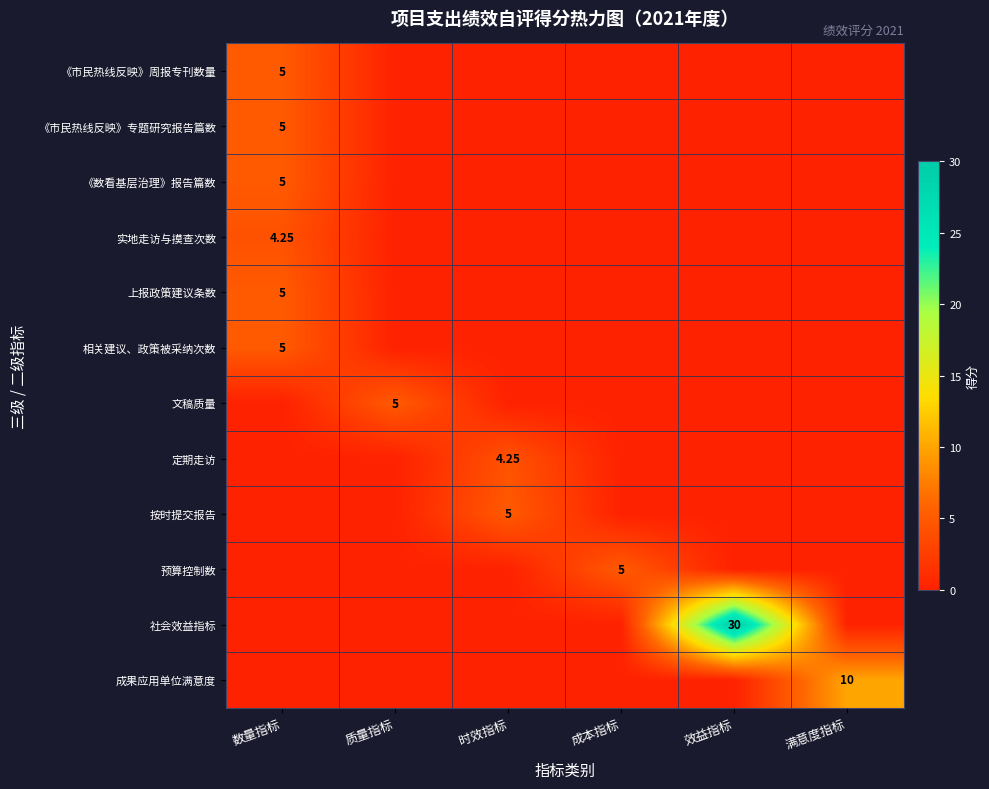

Where is 上报政策建议条数 nearest to the value 2?

质量指标